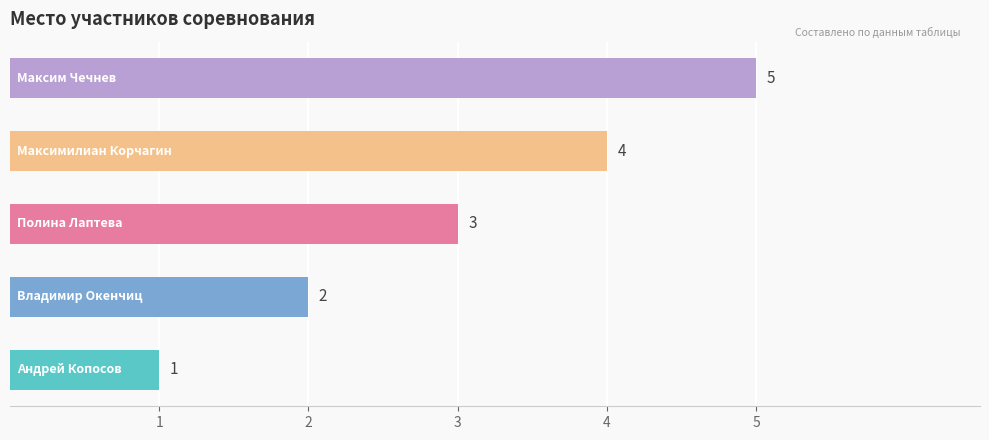

How many bars are there in total?

5